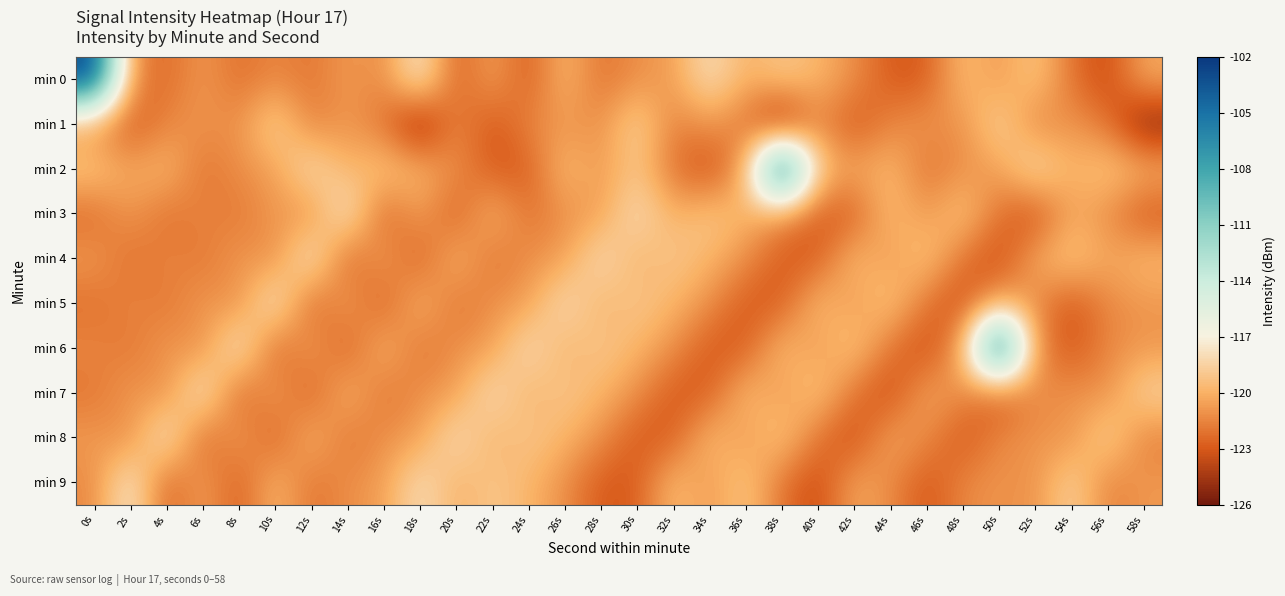

What is the total value across all series at 30s?

-1202.1